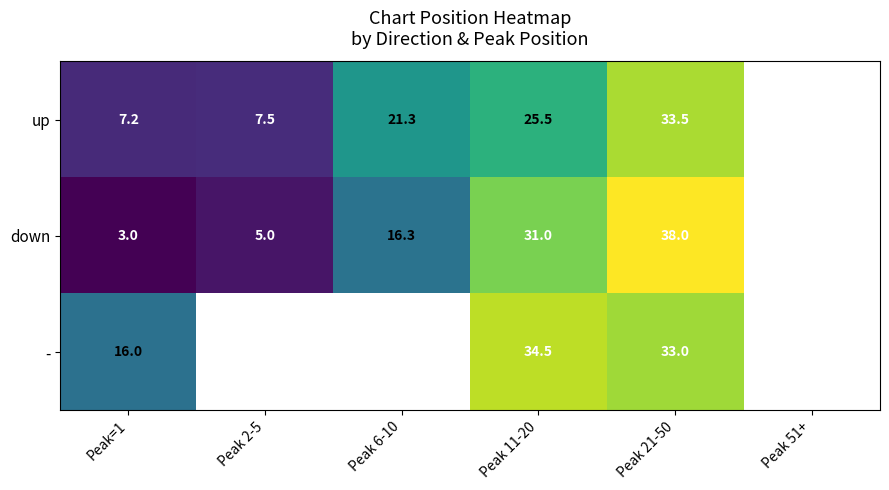

At Peak=1, list the series in order from smallest to largest.

down, up, -